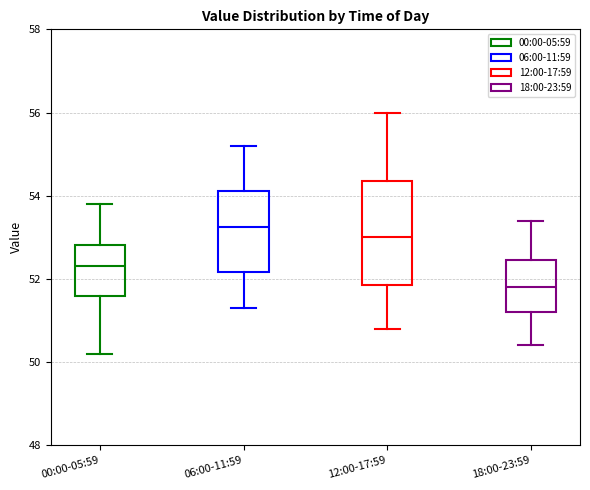

Where is the upper edge of the box for 18:00-23:59 on the y-axis? The values are not printed on the chart, so give them approximately, as read against the axis.

52.4